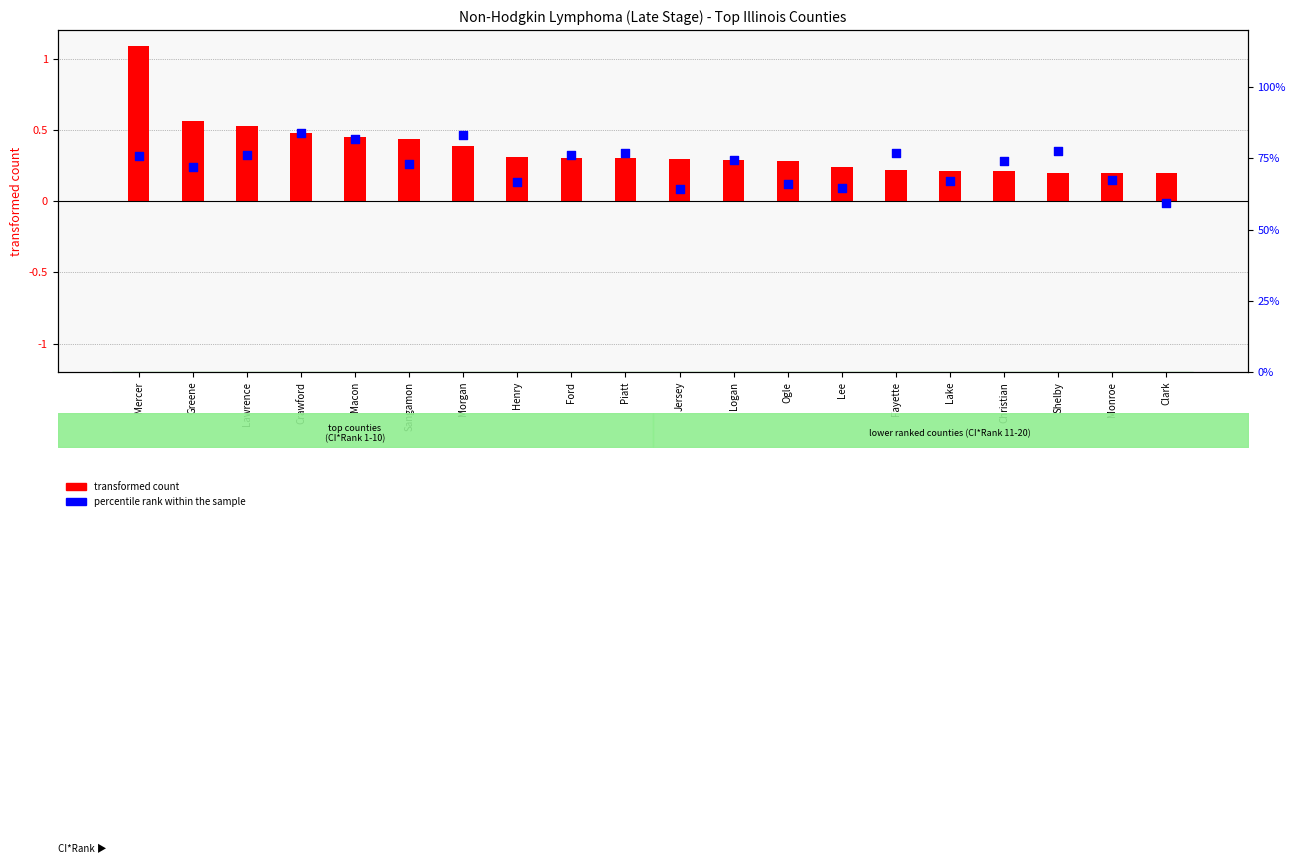

At which category is the sum across all series the highest?

Mercer